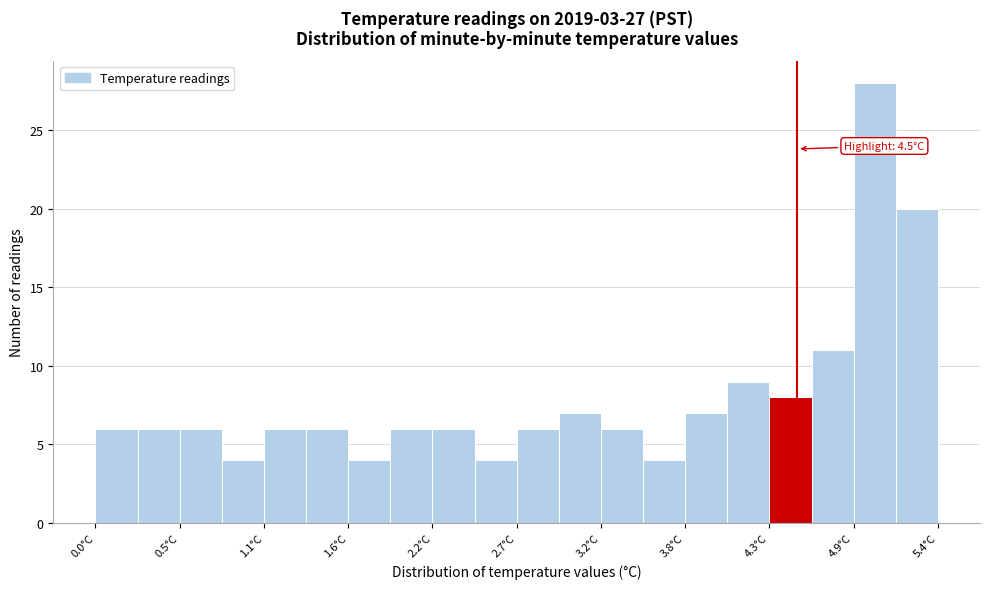

Around what value on the x-axis is the tallest bar? Give the approximate position of its centre, as read against the axis.

5.0